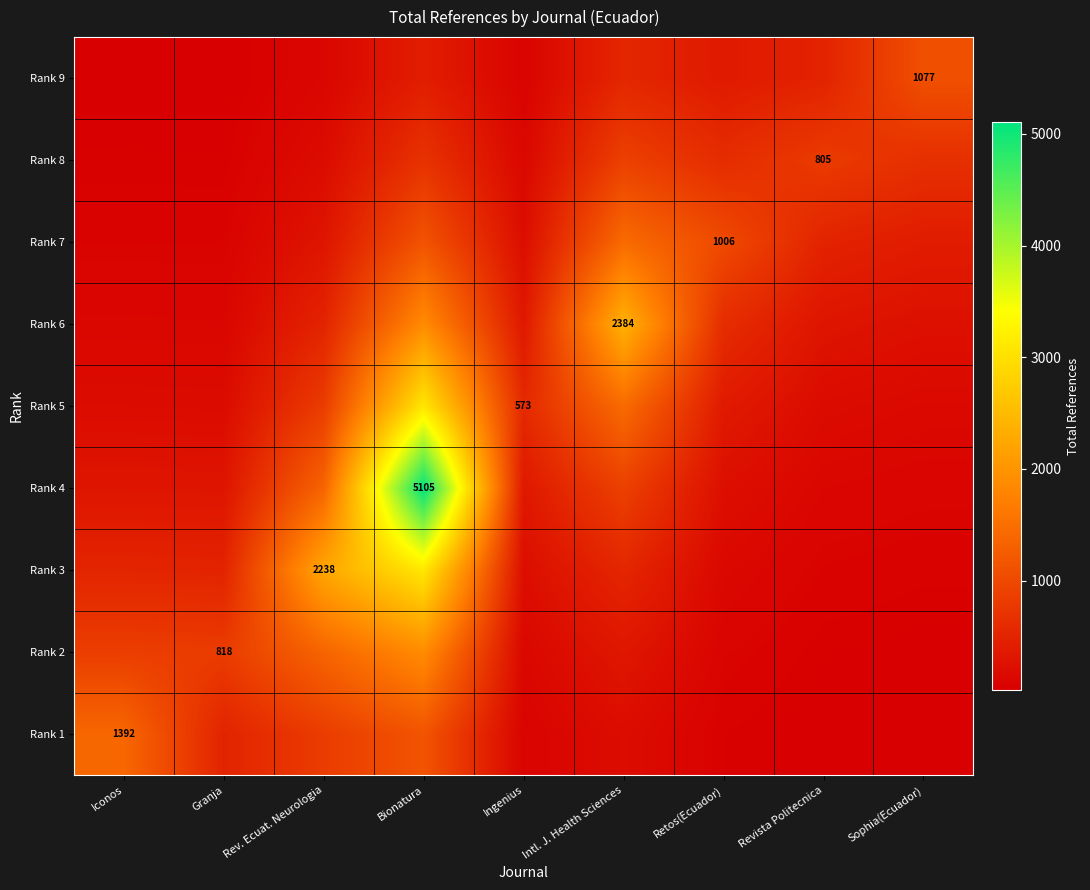

Between Iconos and Ingenius, which series saw the biggest shift?

Rank 1